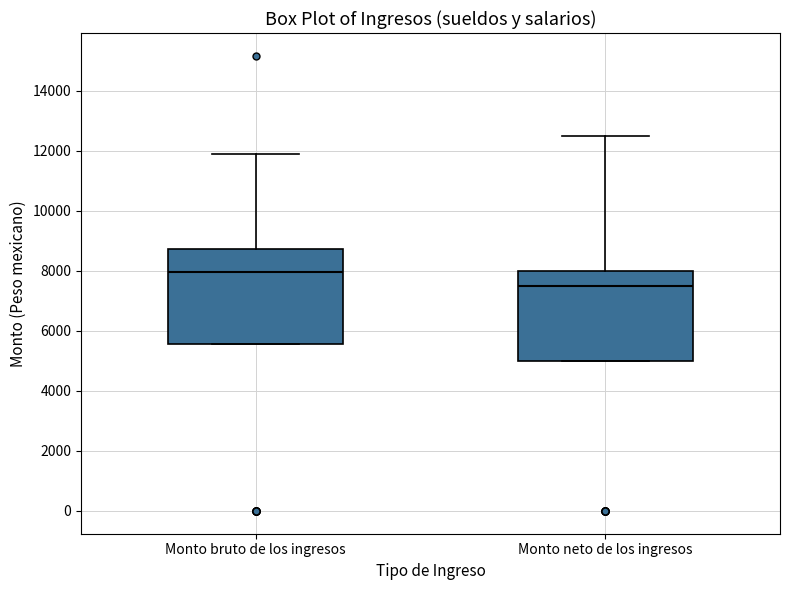

Reading left to right, transcribe this box plot: for each box, give where its median line is, the range the box spans, and where its two whiskers end, as read against the y-axis. The values are not printed on the chart, so give them approximately, as read against the axis.

Monto bruto de los ingresos: median 8000, box 5600 to 8800, whiskers 5600 to 11800
Monto neto de los ingresos: median 7600, box 5000 to 8000, whiskers 5000 to 12600